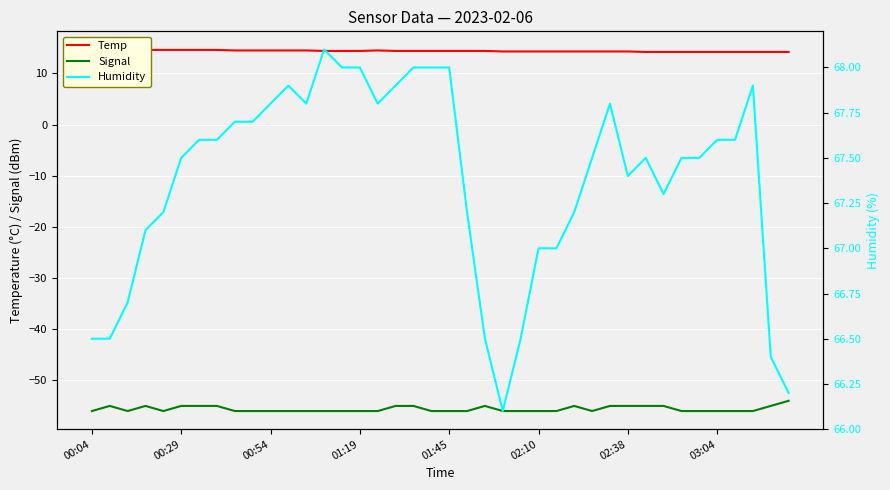

What is the minimum value for Signal?

-56